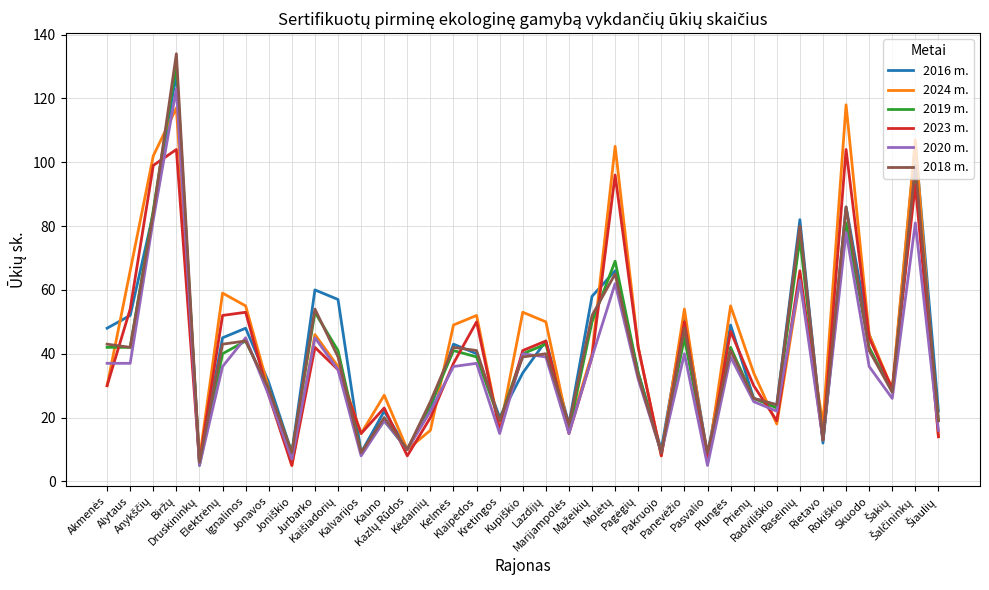

Rank the series by their maximum value, from lowest to highest.

2023 m., 2024 m., 2020 m., 2016 m., 2019 m., 2018 m.